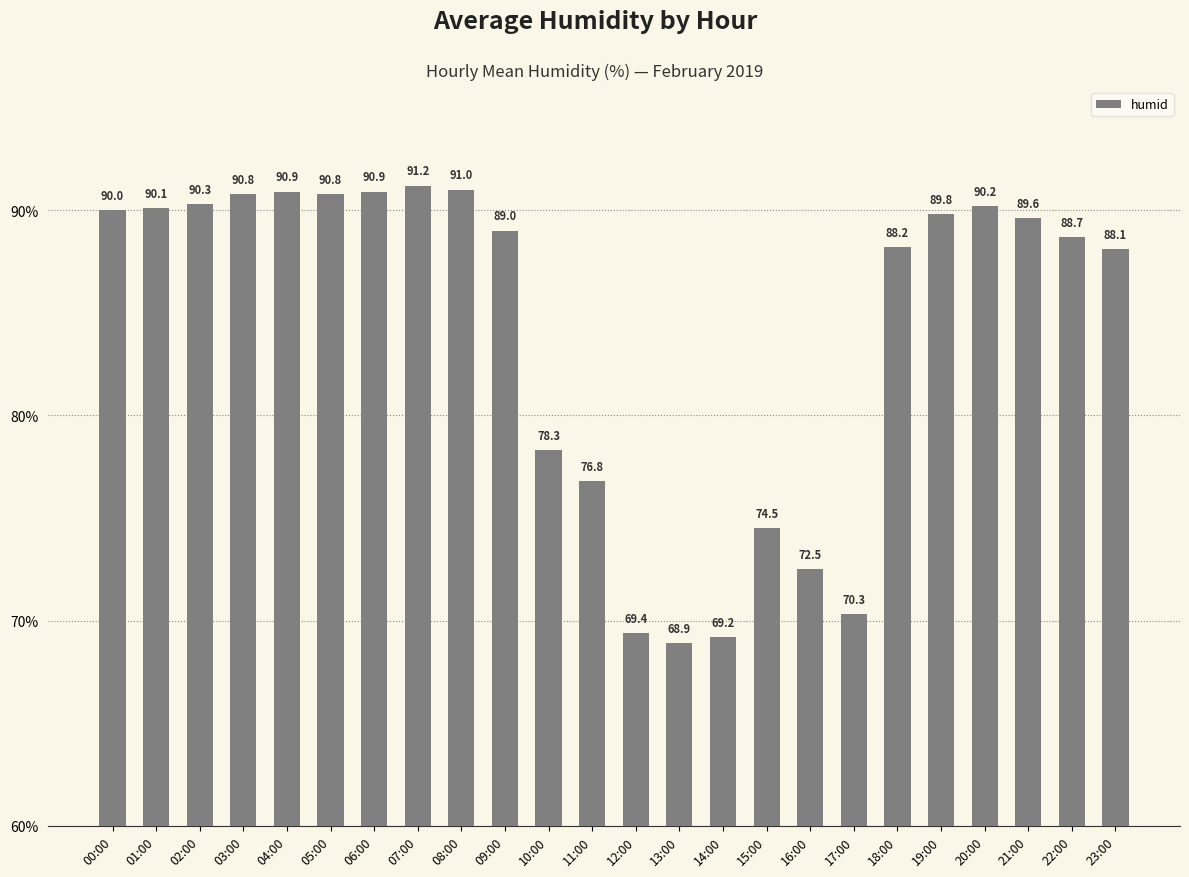

What is the sum of all values?

2019.5